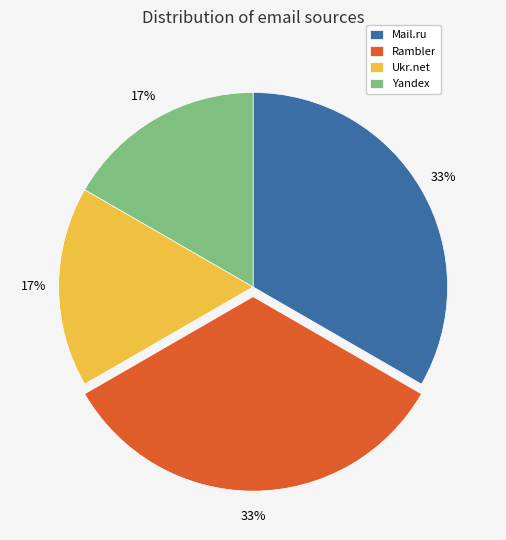

To the nearest percent, what is the combined percentage of Mail.ru and Ukr.net?

50%